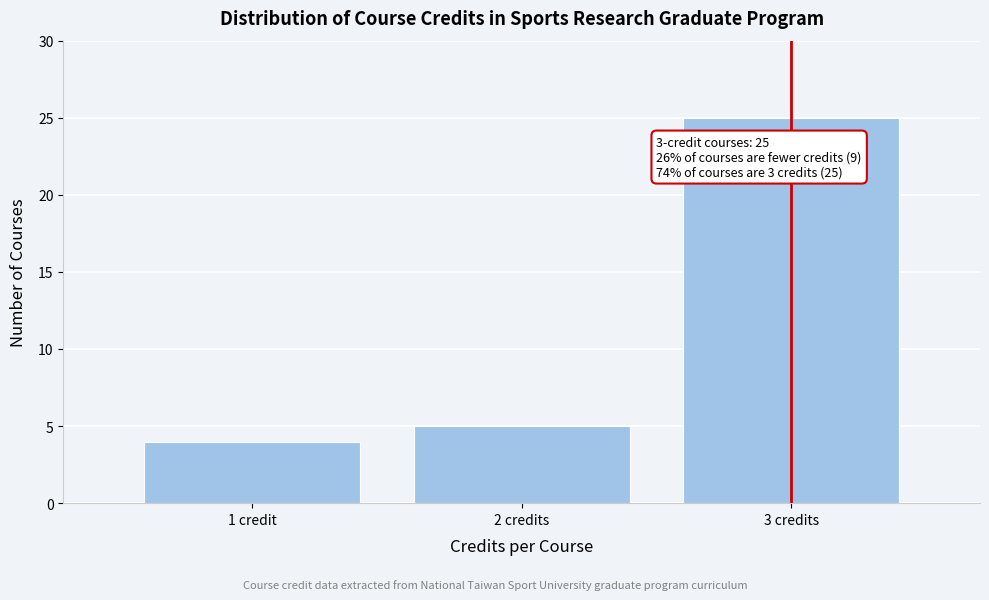

Reading left to right, what are all the values shown in this chart?

4	5	25